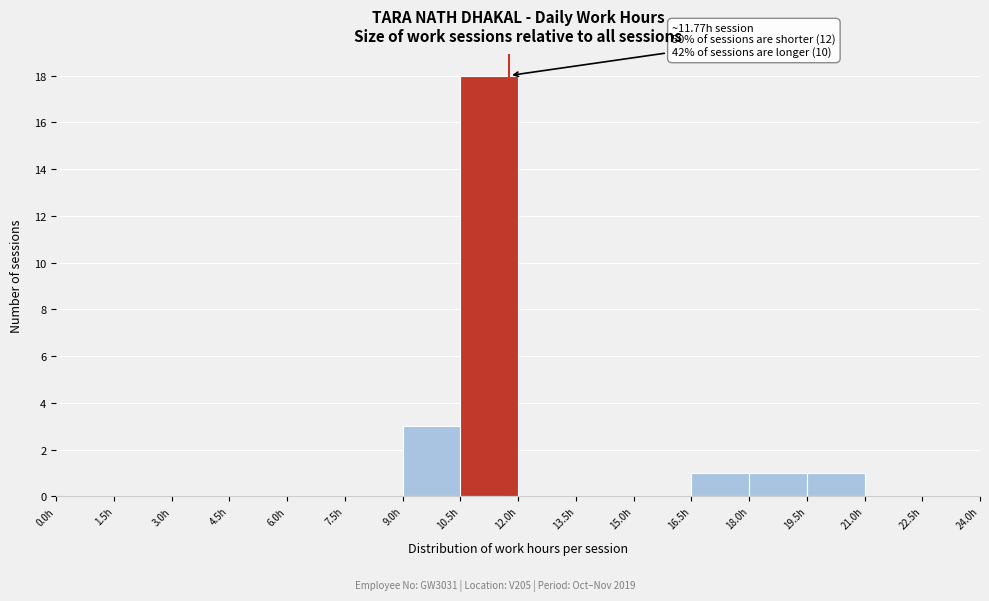

Over which range of the x-axis is the bar tallest?

10.5 to 12.0